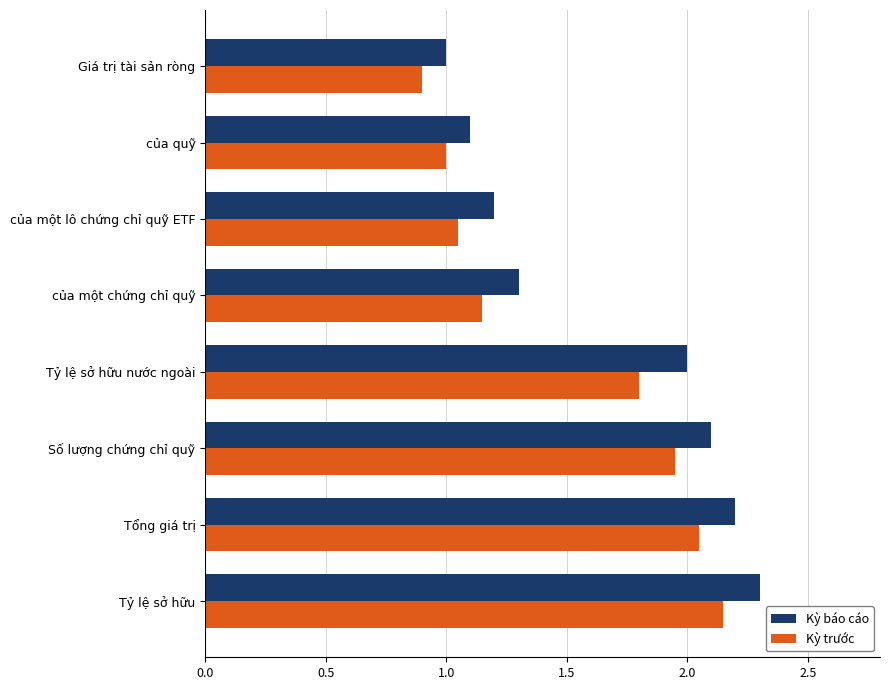

Is it true that Kỳ báo cáo equals 0.7 at Số lượng chứng chỉ quỹ?

False